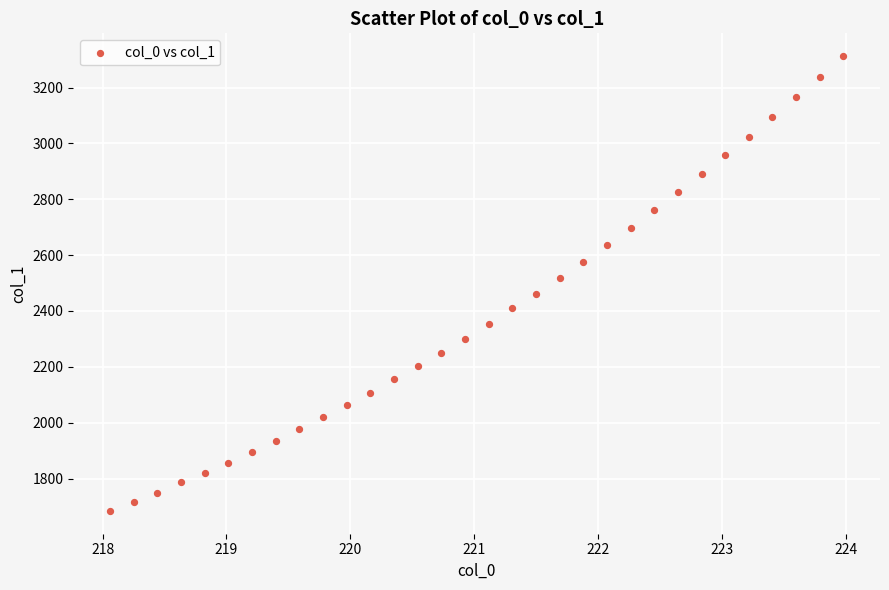

What is the range of Y values (max minus min)?

1629.3